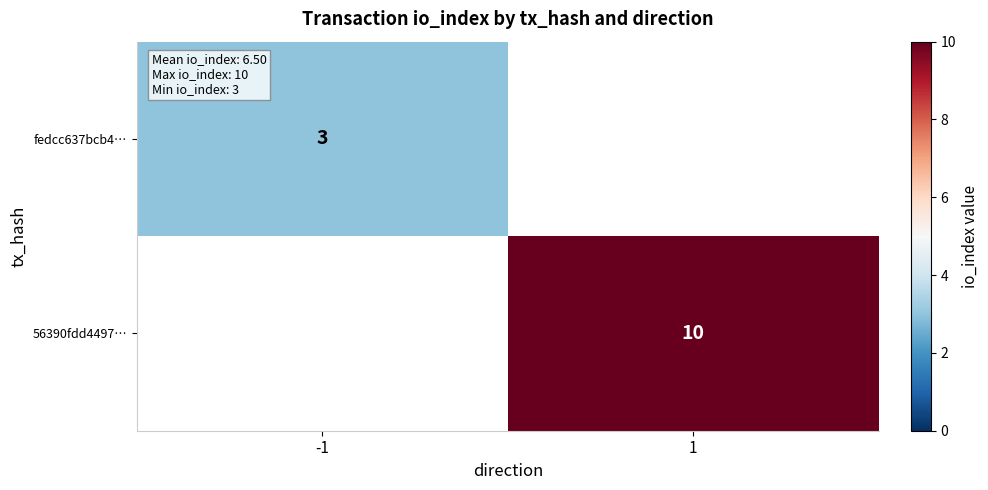

True or false: 56390fdd4497… has a value of 10 at 1.

True